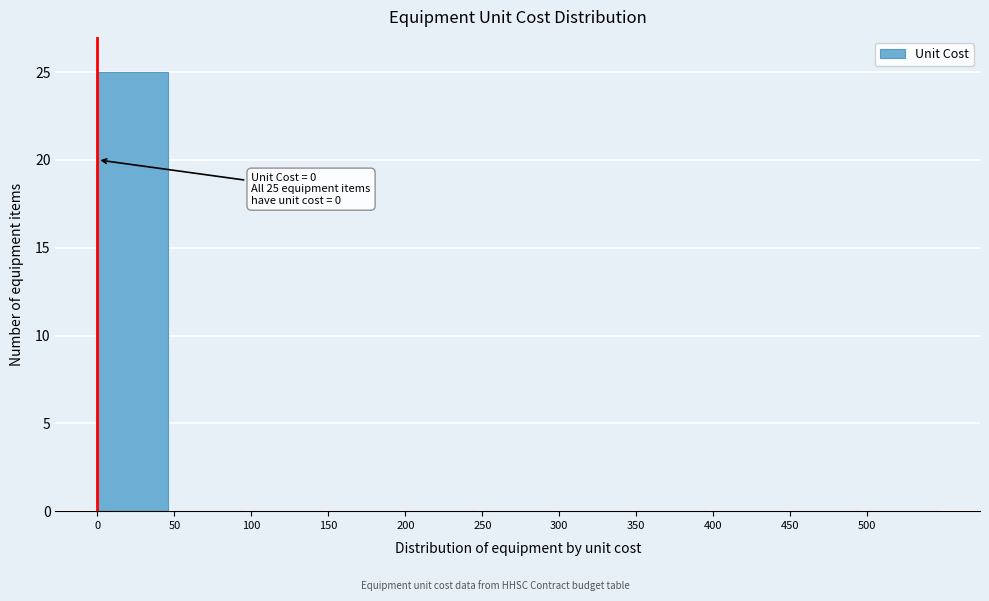

Which range on the x-axis has the tallest bar?

0 to 50